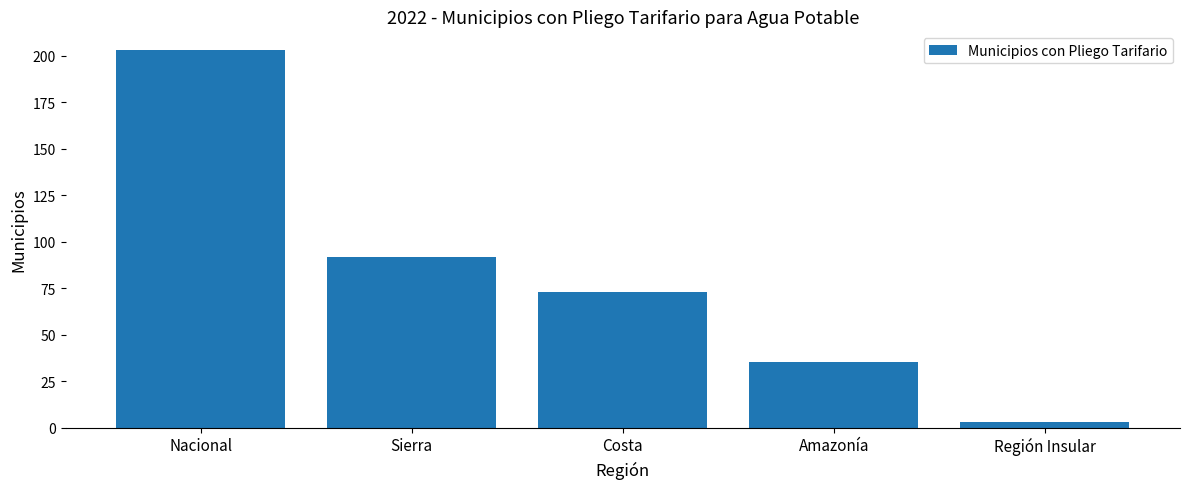

Reading left to right, list all the values displayed in this chart.

Nacional=203	Sierra=92	Costa=73	Amazonía=35	Región Insular=3